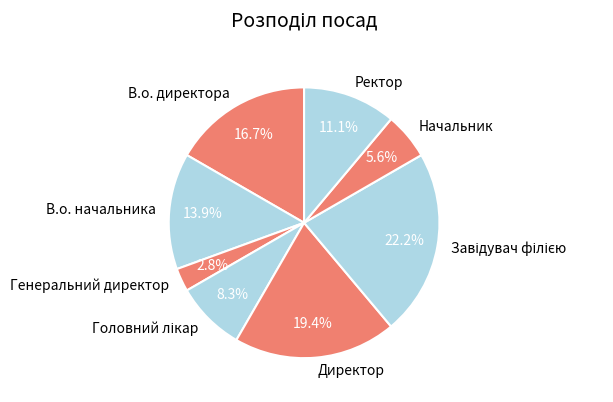

To the nearest percent, what is the average slice percentage?

12%